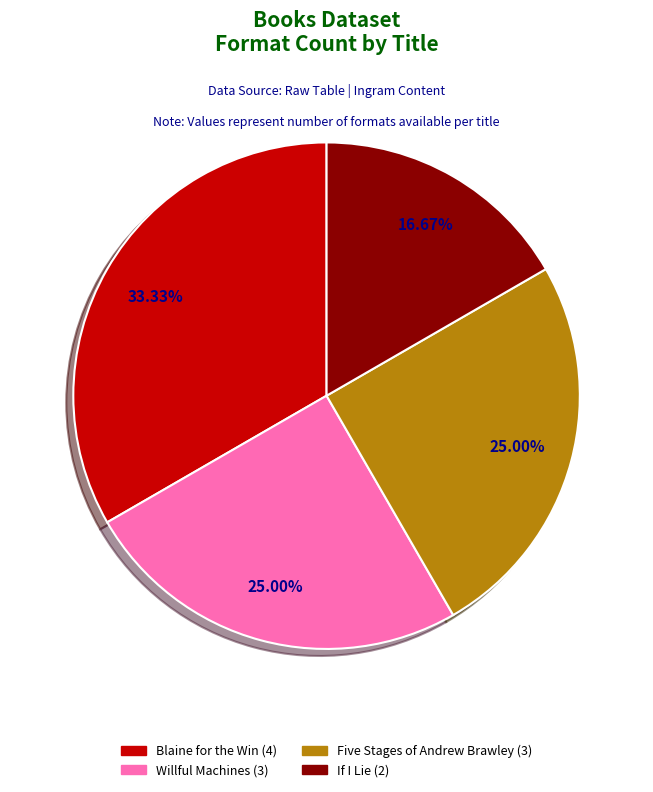

Does Blaine for the Win (4) represent more than half of the total?

No